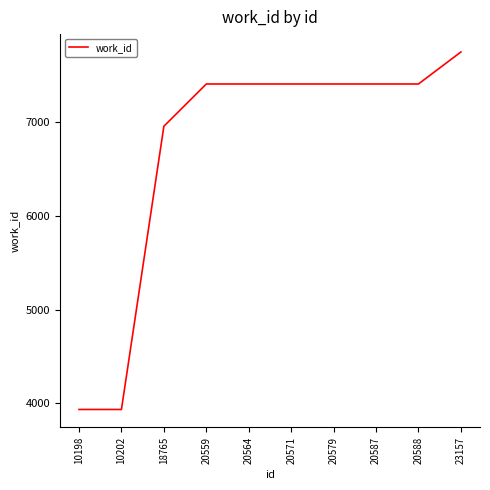

What is the sum of all values?

67042